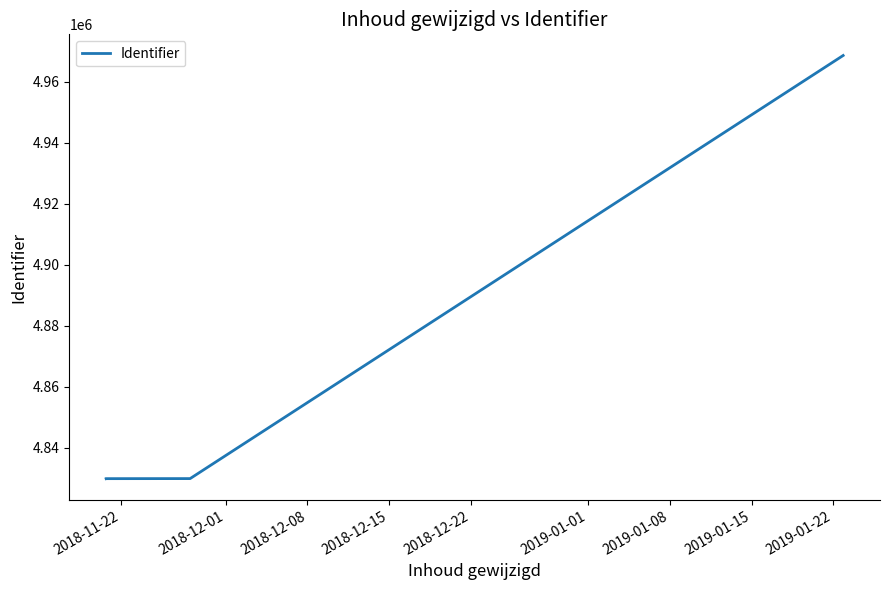

What is the difference between the maximum and minimum values?

138861